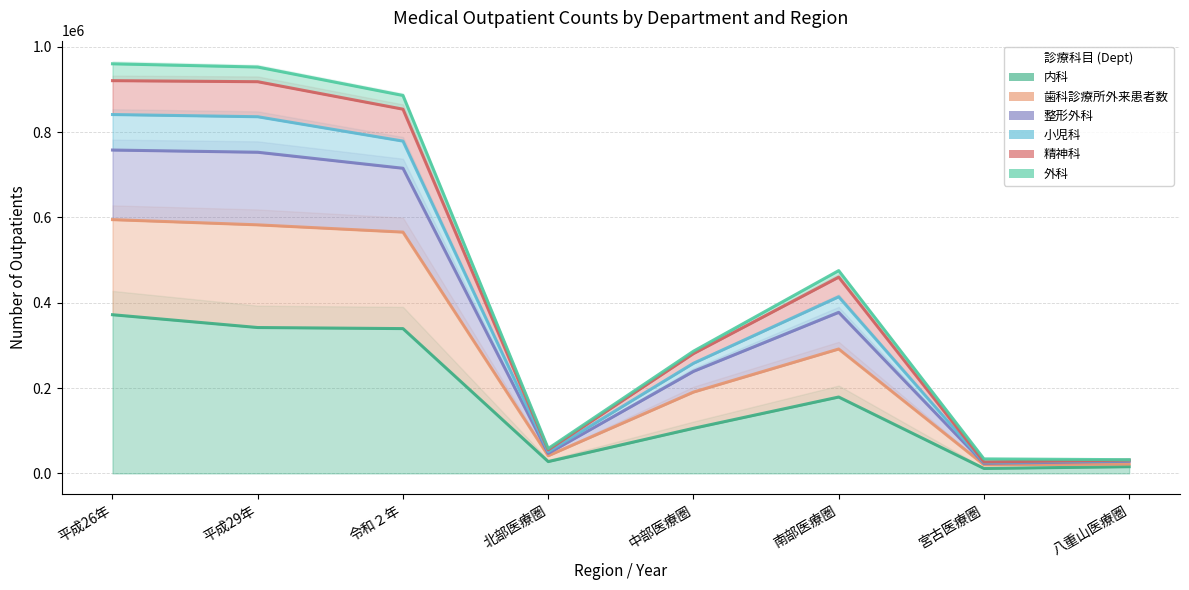

Is it true that 内科 equals 42979 at 北部医療圏?

False